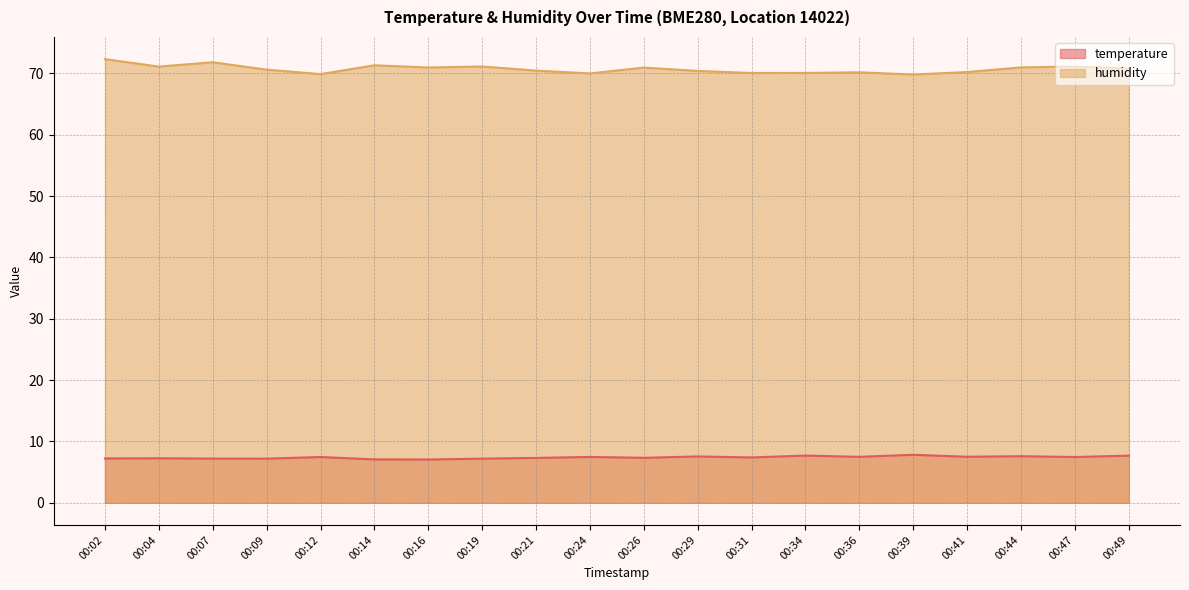

Where does the humidity series first go above 70?

00:02